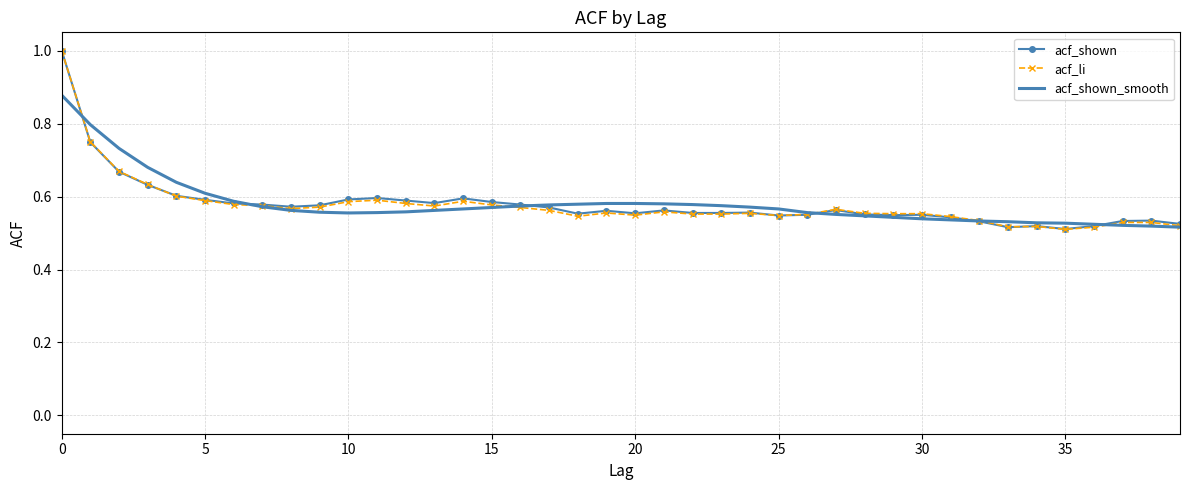

What is the maximum value shown in the chart?

1.0